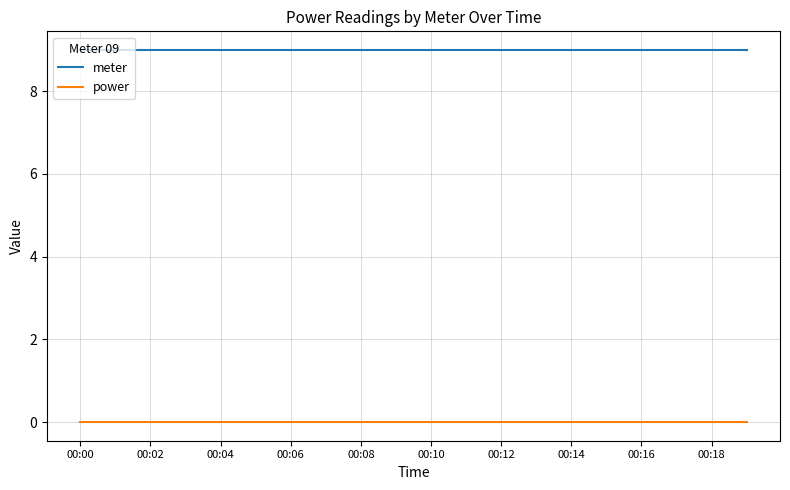

True or false: meter and power intersect in this chart.

False